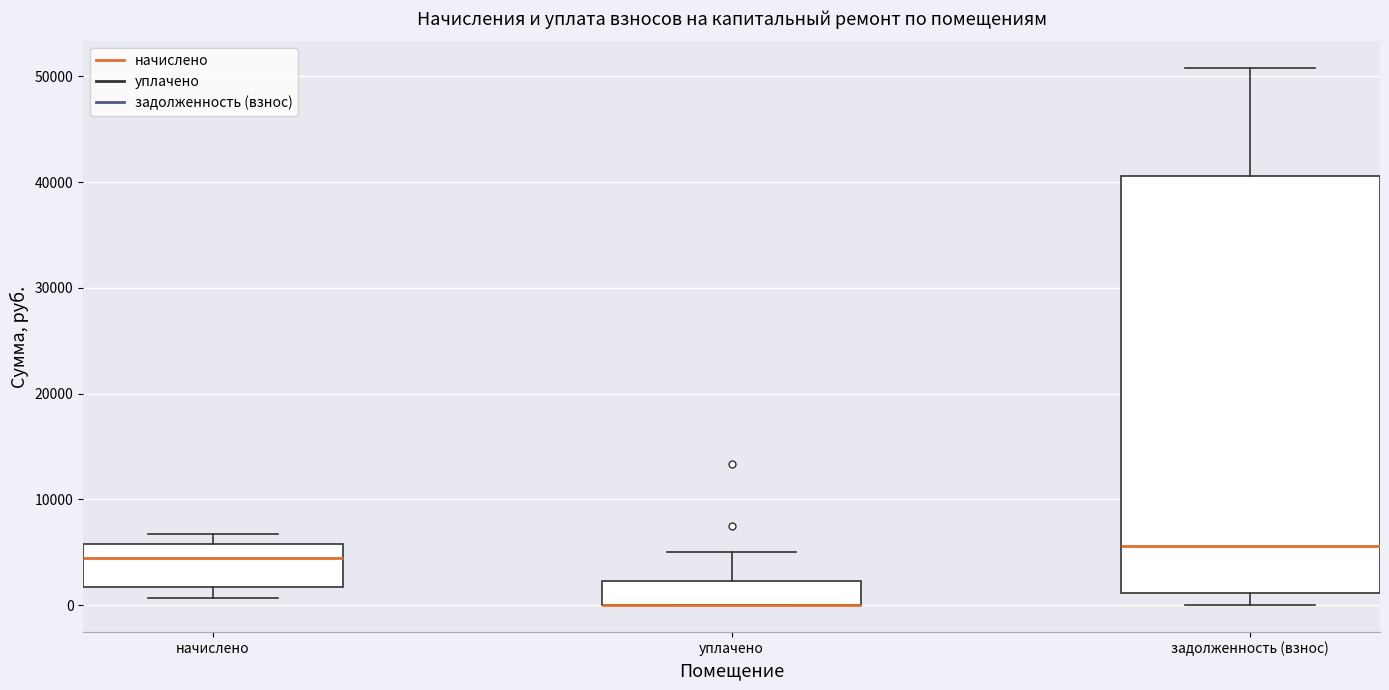

Reading left to right, transcribe this box plot: for each box, give where its median line is, the range the box spans, and where its two whiskers end, as read against the y-axis. The values are not printed on the chart, so give them approximately, as read against the axis.

начислено: median 4000, box 2000 to 6000, whiskers 1000 to 7000
уплачено: median 0 (drawn on the box's lower edge), box 0 to 2000, whiskers 0 to 5000
задолженность (взнос): median 6000, box 1000 to 41000, whiskers 0 to 51000